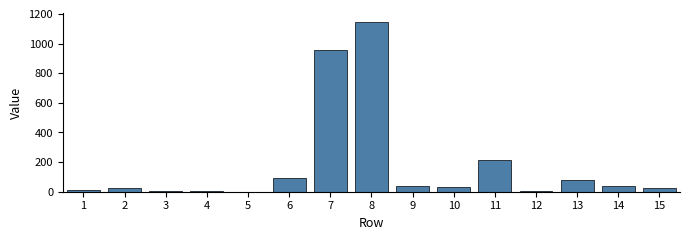

Approximately how many times larger is the value at 6 compared to 2?

3.4